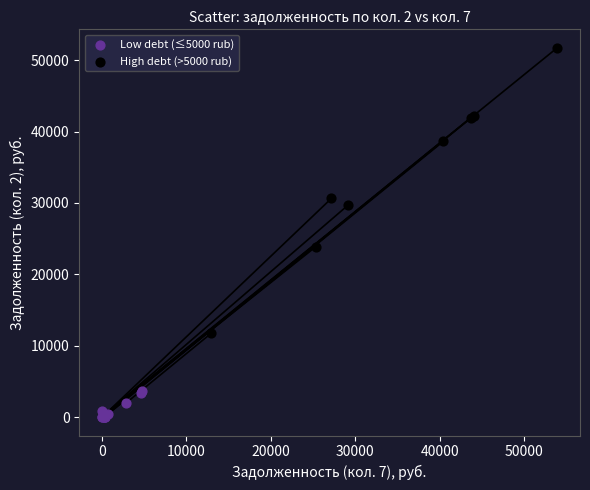

What are all the series names shown in the legend?

Low debt (≤5000 rub), High debt (>5000 rub)